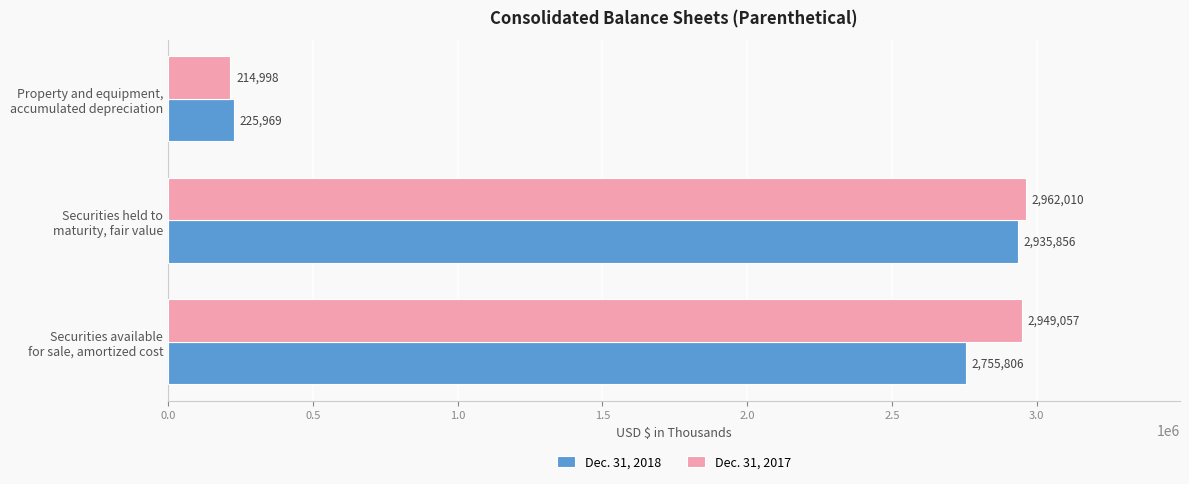

What is the difference between the maximum and minimum values in the Dec. 31, 2017 series?

2747012